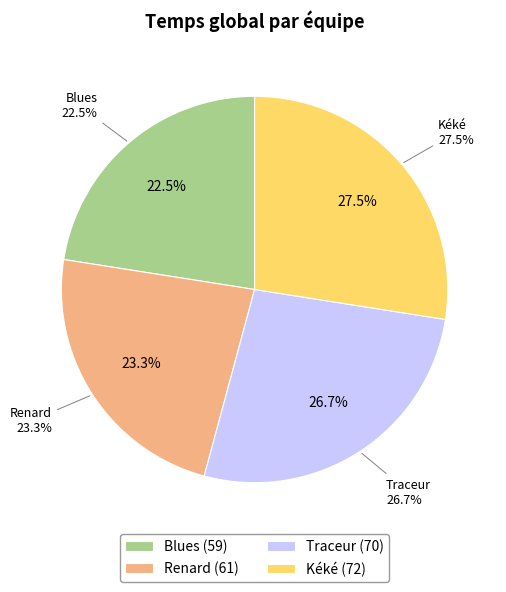

Rank the categories by value from highest to lowest.

Kéké, Traceur, Renard, Blues